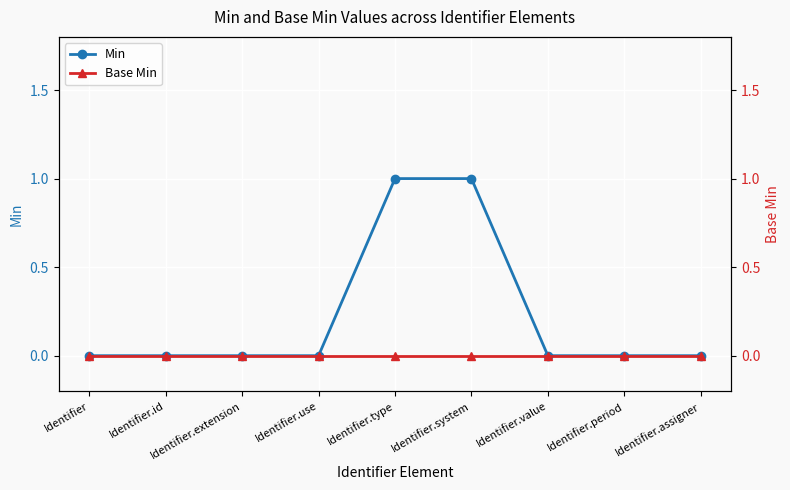

Reading left to right, transcribe all the data shown in this chart.

Min: Identifier=0	Identifier.id=0	Identifier.extension=0	Identifier.use=0	Identifier.type=1	Identifier.system=1	Identifier.value=0	Identifier.period=0	Identifier.assigner=0
Base Min: Identifier=0	Identifier.id=0	Identifier.extension=0	Identifier.use=0	Identifier.type=0	Identifier.system=0	Identifier.value=0	Identifier.period=0	Identifier.assigner=0